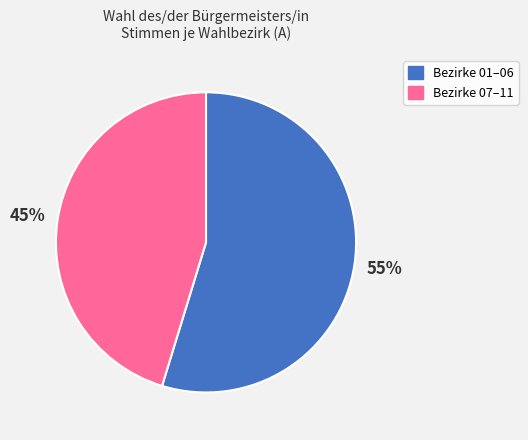

Combined, do Bezirke 07–11 and Bezirke 01–06 account for over 50%?

Yes